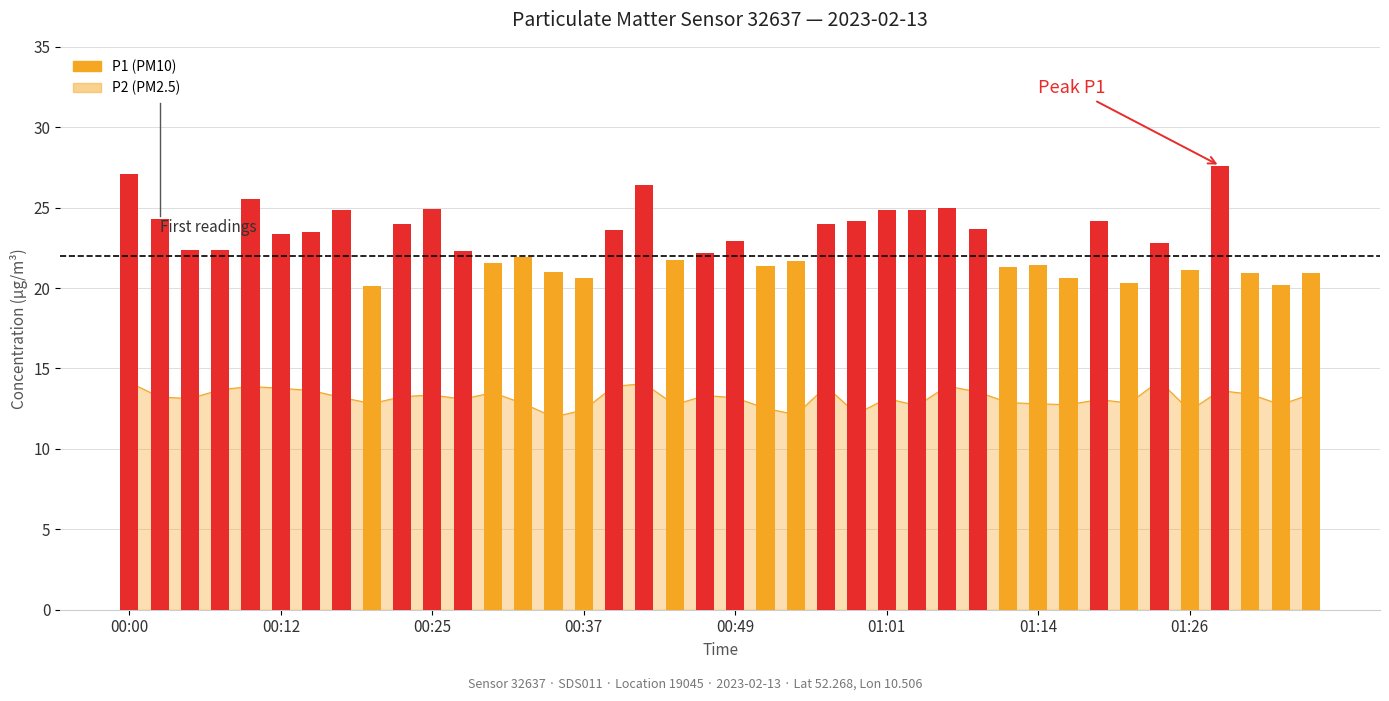

What is the change in value from 00:49 to 26?

-0.7